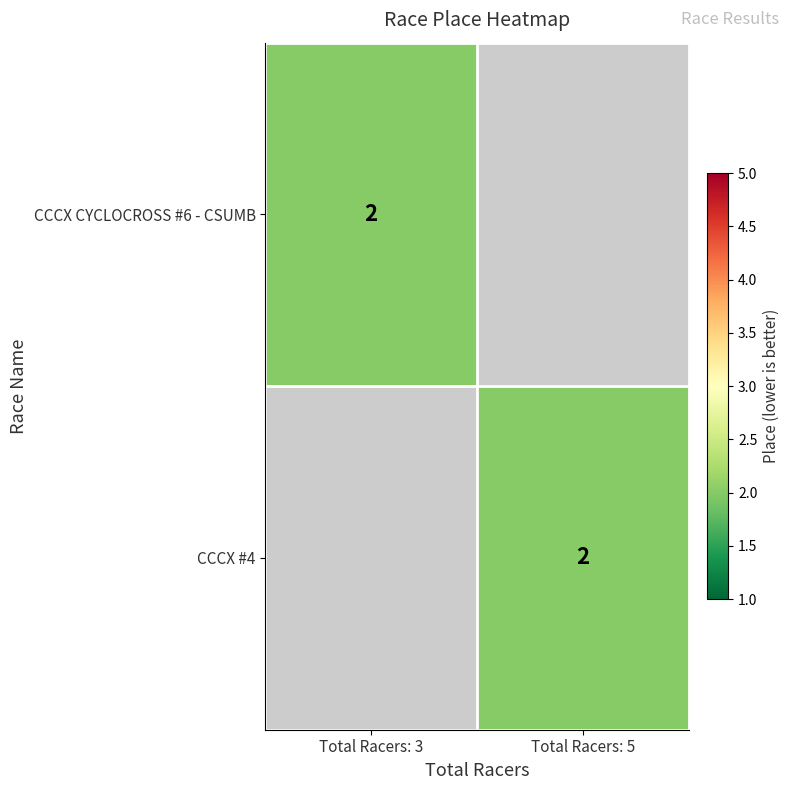

The value of CCCX #4 at Total Racers: 5 is 2. True or false?

True